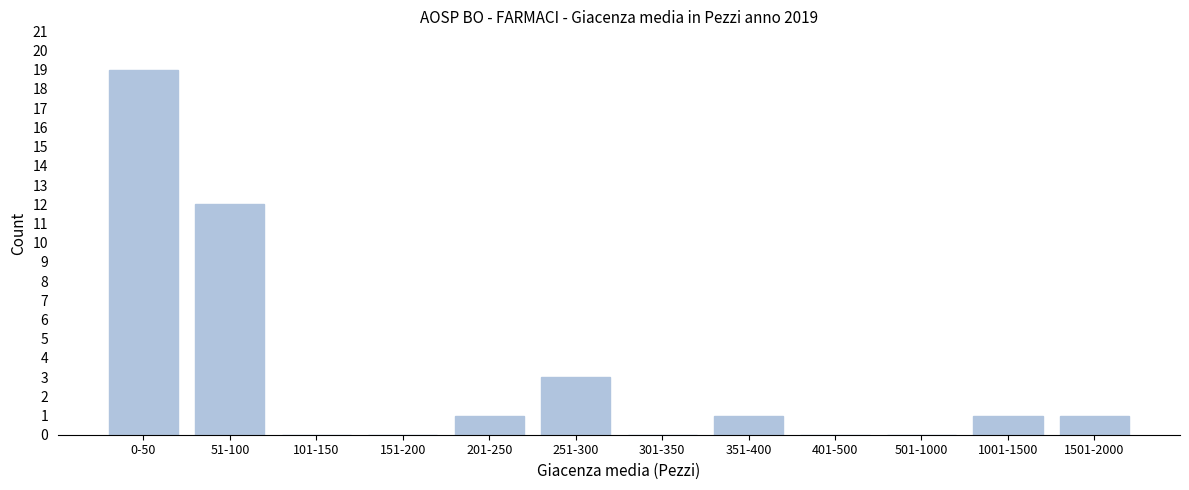

Reading left to right, what are all the values shown in this chart?

0-50=19	51-100=12	101-150=0	151-200=0	201-250=1	251-300=3	301-350=0	351-400=1	401-500=0	501-1000=0	1001-1500=1	1501-2000=1